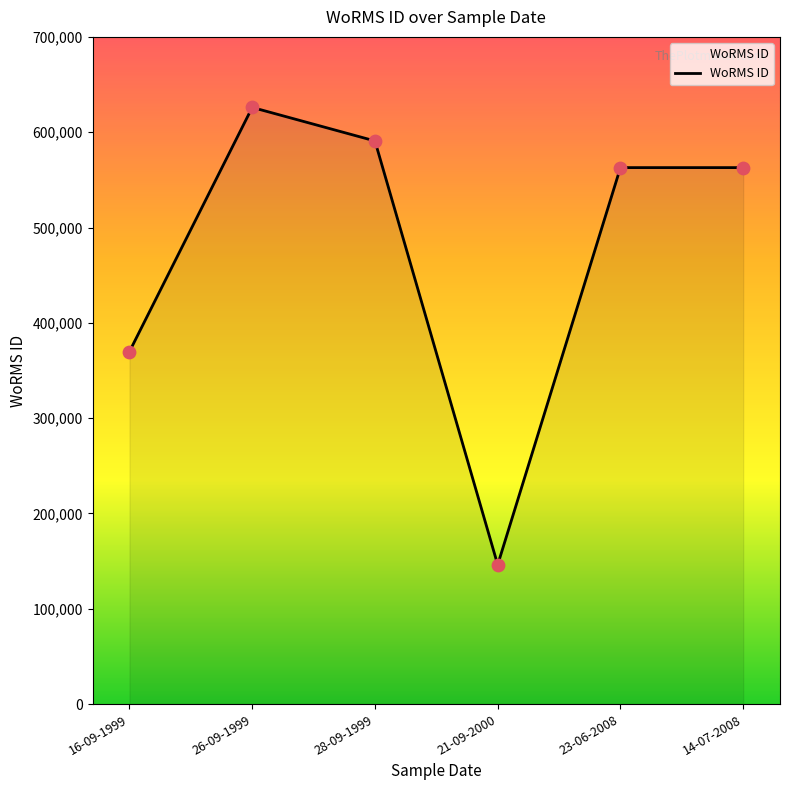

Which has a higher value, 16-09-1999 or 23-06-2008?

23-06-2008